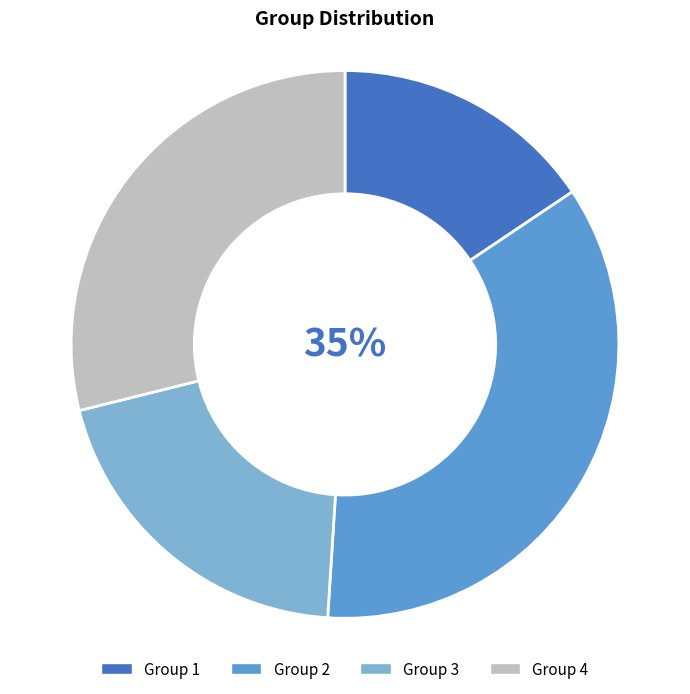

To the nearest percent, what percentage of the pie is Group 1?

16%